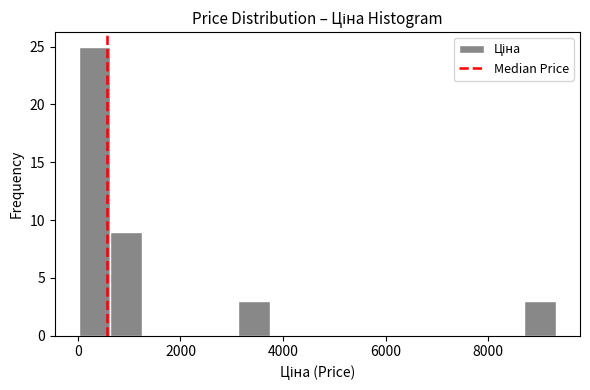

Around what value on the x-axis is the tallest bar? Give the approximate position of its centre, as read against the axis.

400